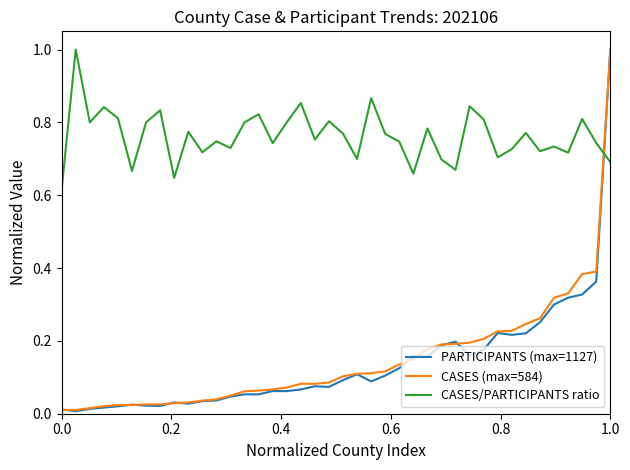

What is the maximum value shown in the chart?

1.0